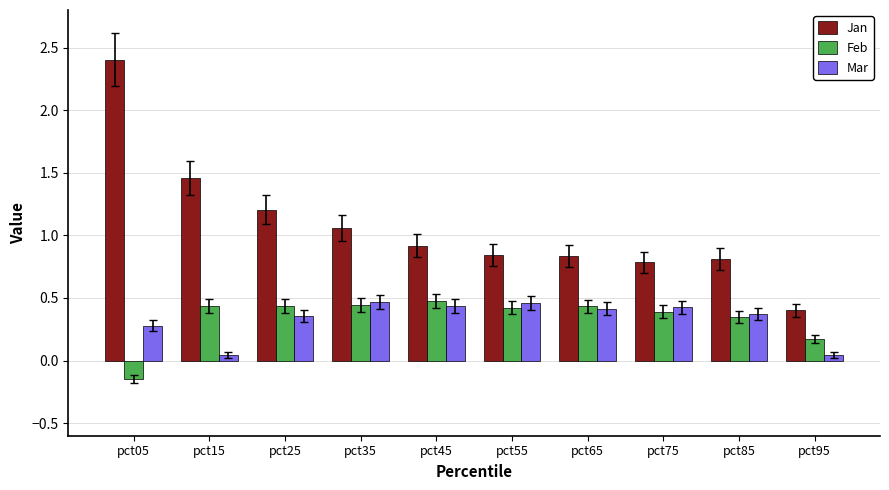

Which series has the largest total across all categories?

Jan